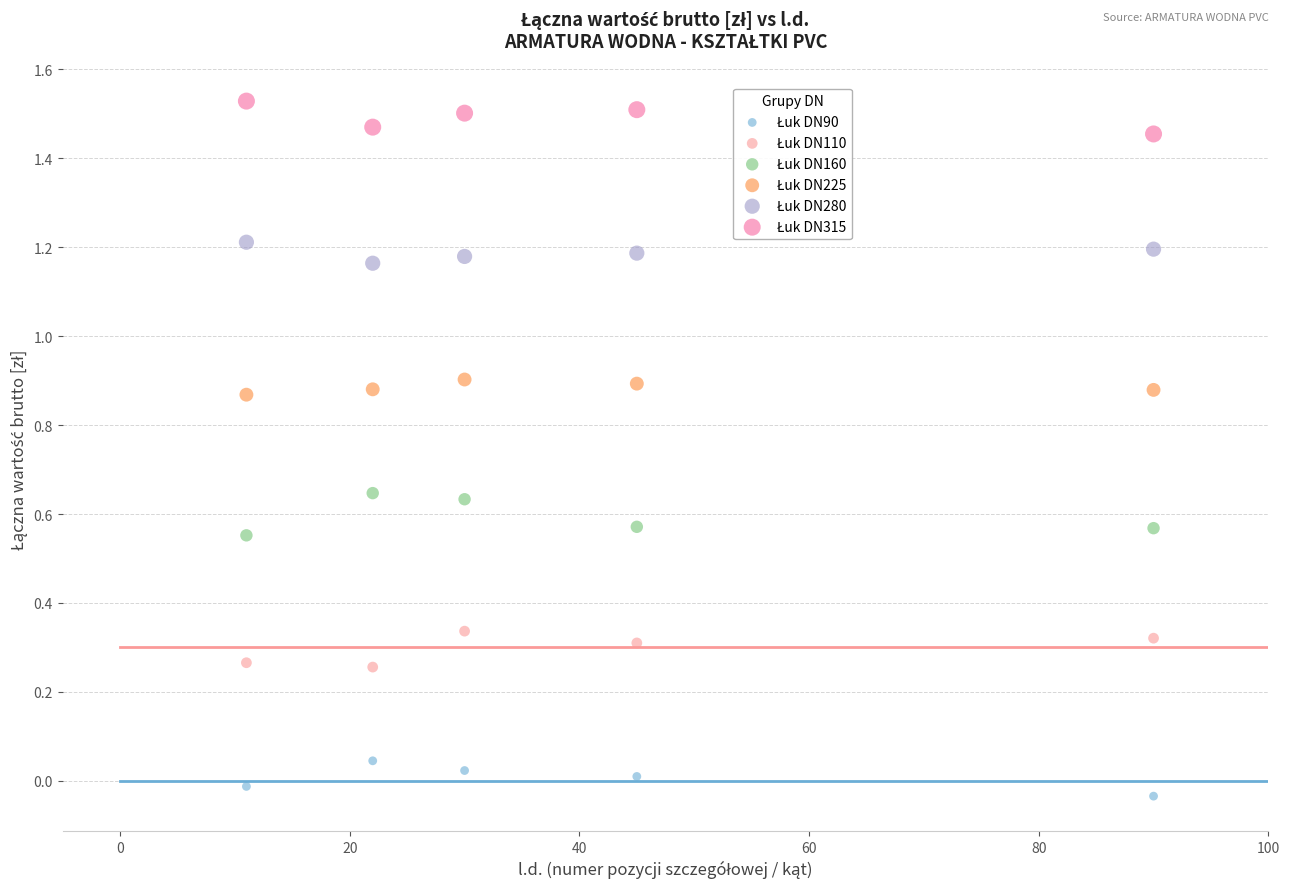

Across all data points, what is the range of X values (max minus min)?

79.0